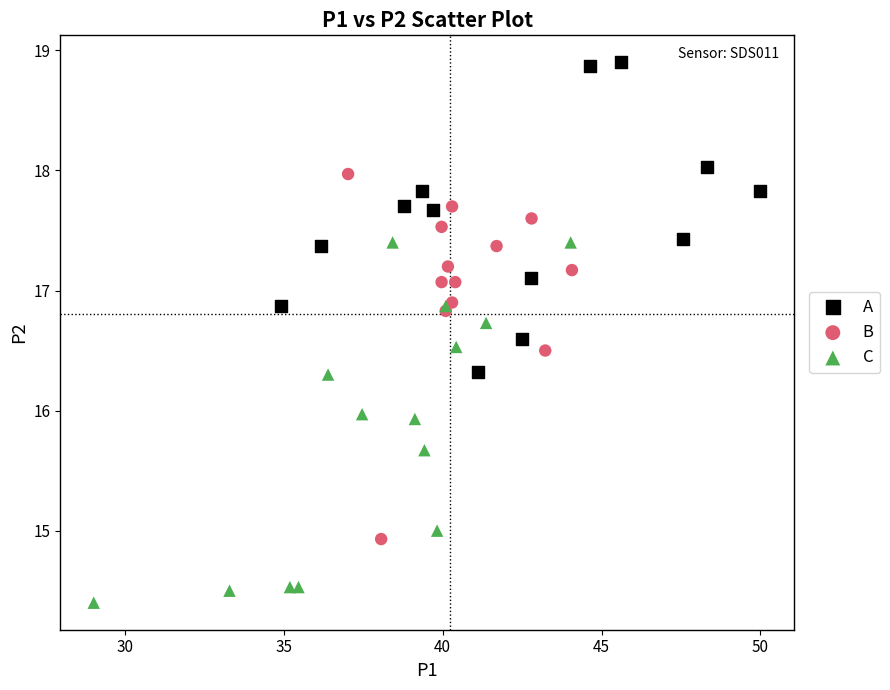

Which series contains the lowest Y value?

C